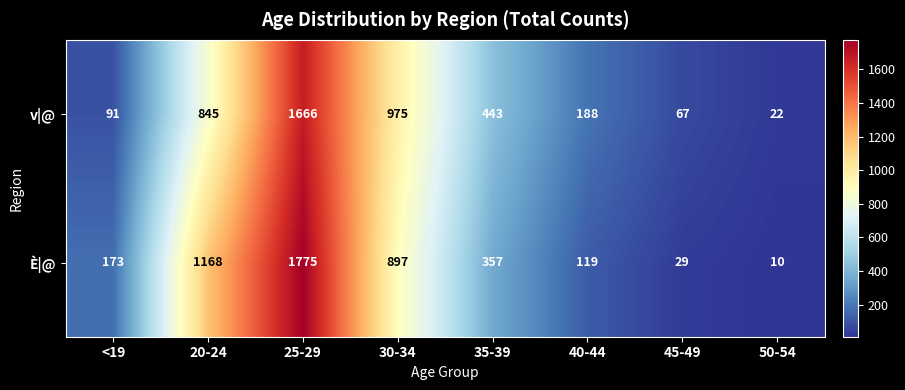

How many data points does each series have?

8